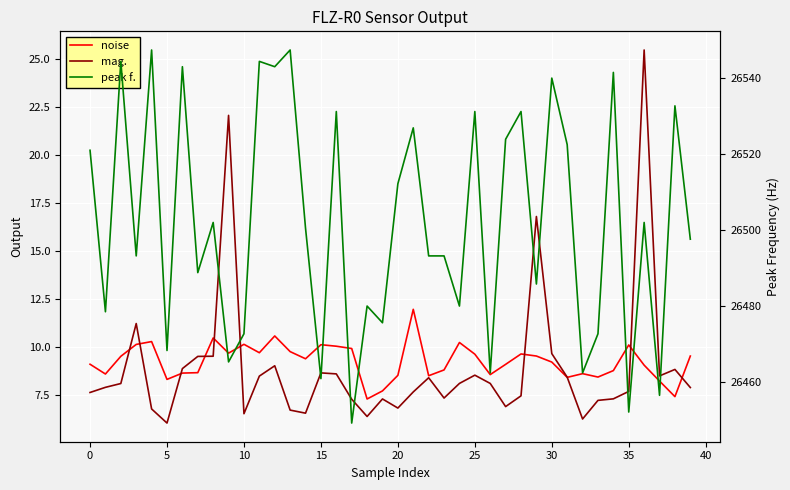

What is the label of the 23rd point from the left?

22